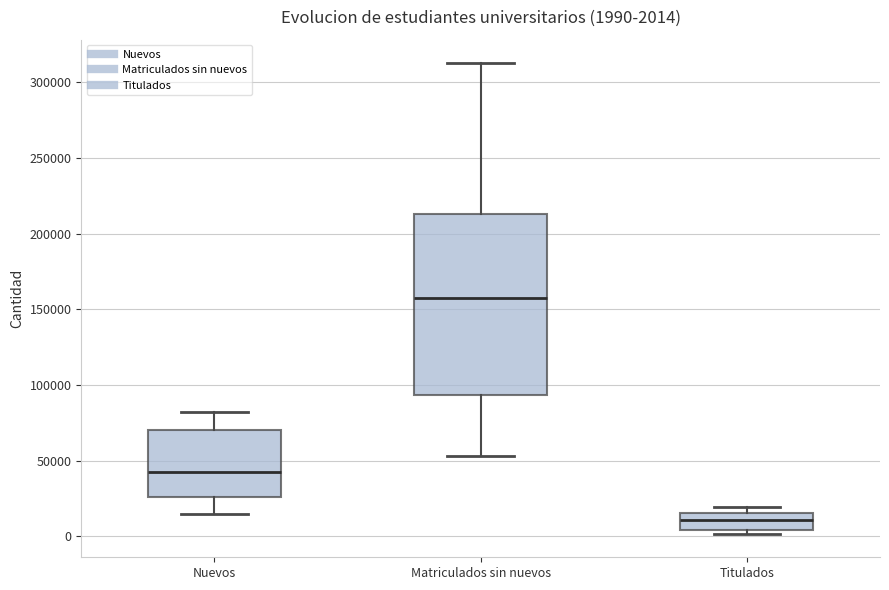

Which box's median line is the lowest?

Titulados